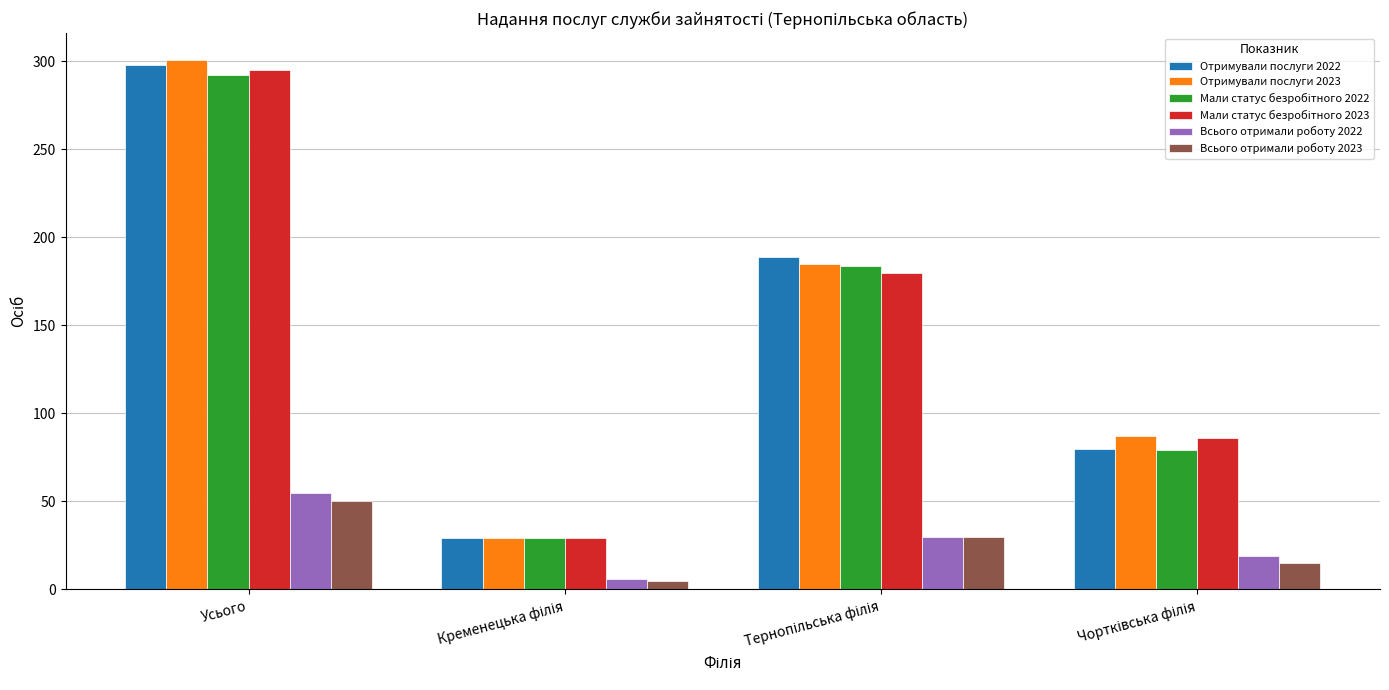

What is the average value of the Всього отримали роботу 2022 series?

28